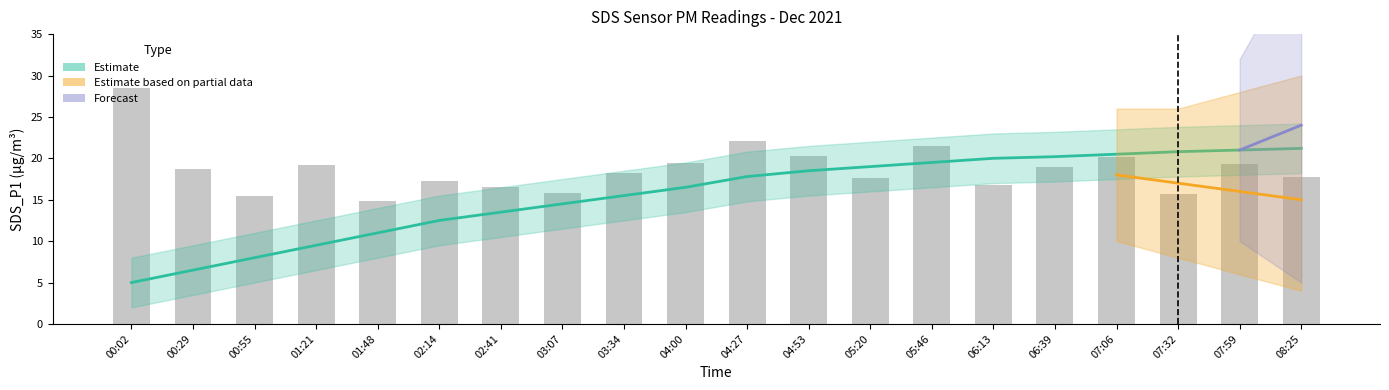

What is the average value?

18.7